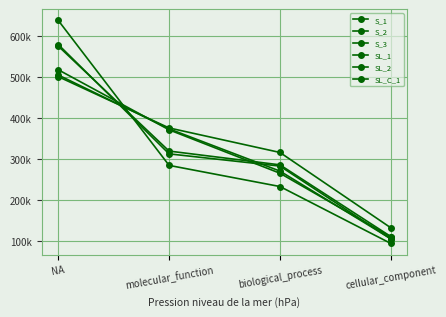

Which has a higher value, molecular_function or biological_process?

molecular_function